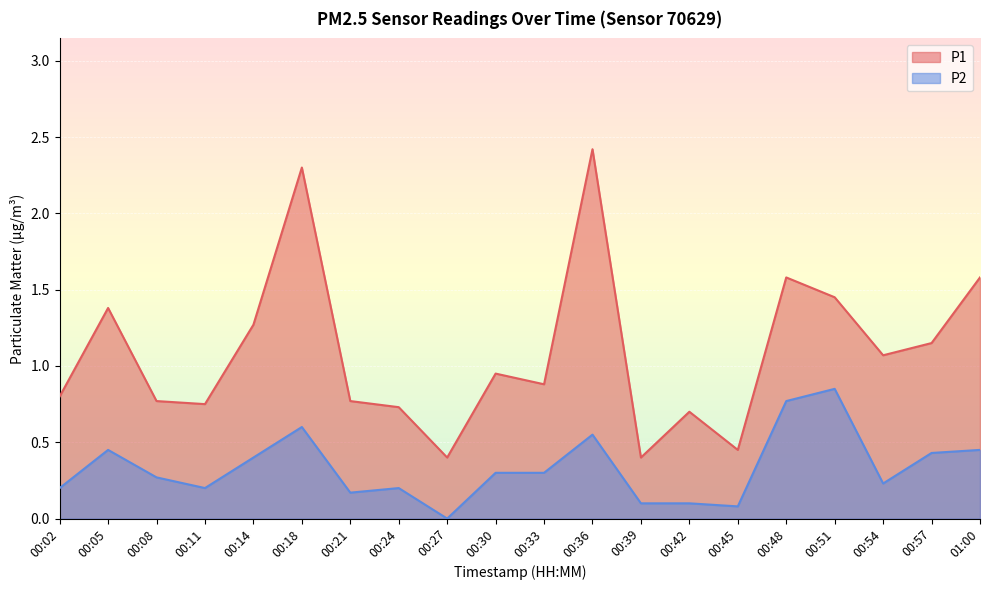

Is it true that P2 equals 0.8 at 00:48?

True